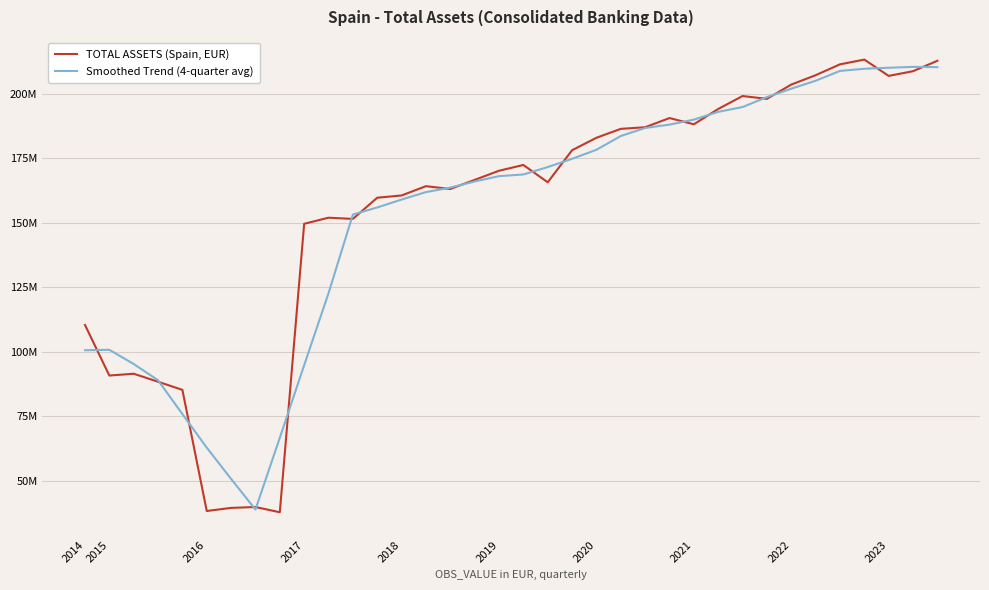

Does the chart display data point markers on the line(s)?

No